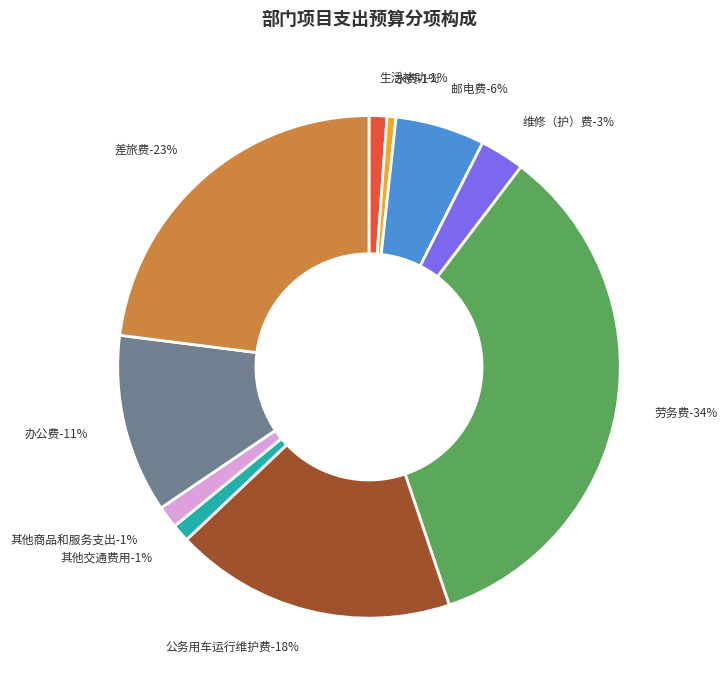

Is it true that 劳务费 is 34% of the pie?

True